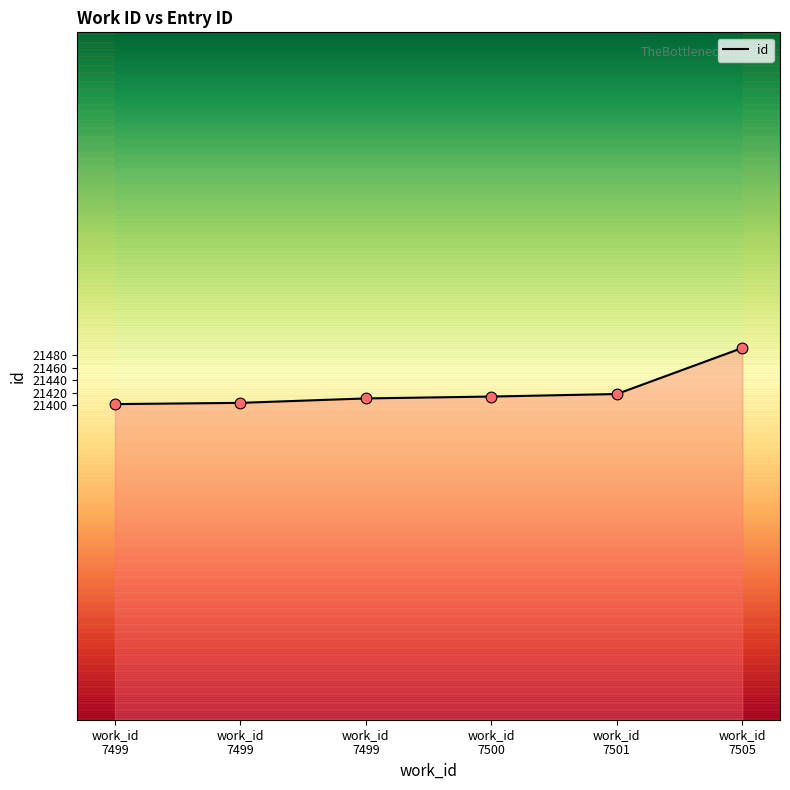

What is the change in value from work_id
7499 to work_id
7501?

+16